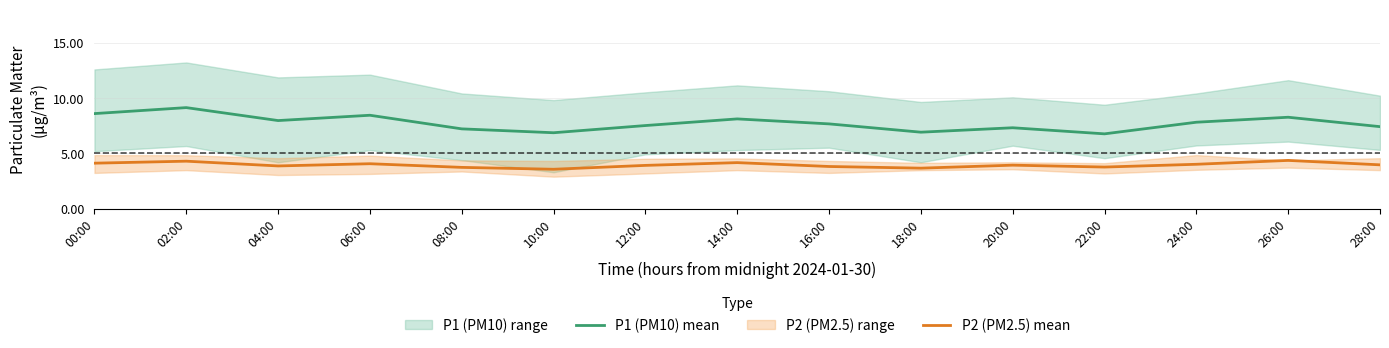

List the labels in order of P1 (PM10) mean value, smallest first.

22:00, 10:00, 18:00, 08:00, 20:00, 28:00, 12:00, 16:00, 24:00, 04:00, 14:00, 26:00, 06:00, 00:00, 02:00